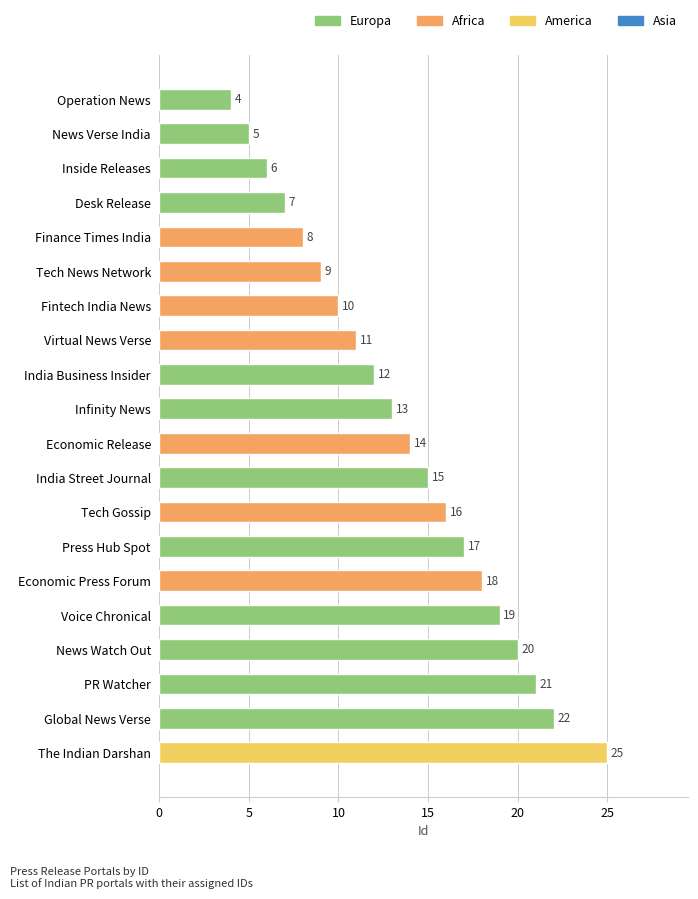

True or false: the data shows 5 at Voice Chronical.

False